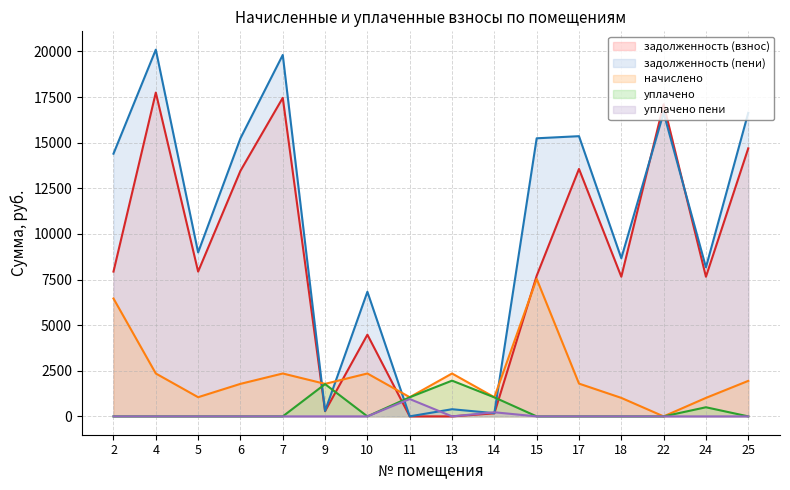

What is the difference between the задолженность (пени) values at 14 and 2?

14220.1